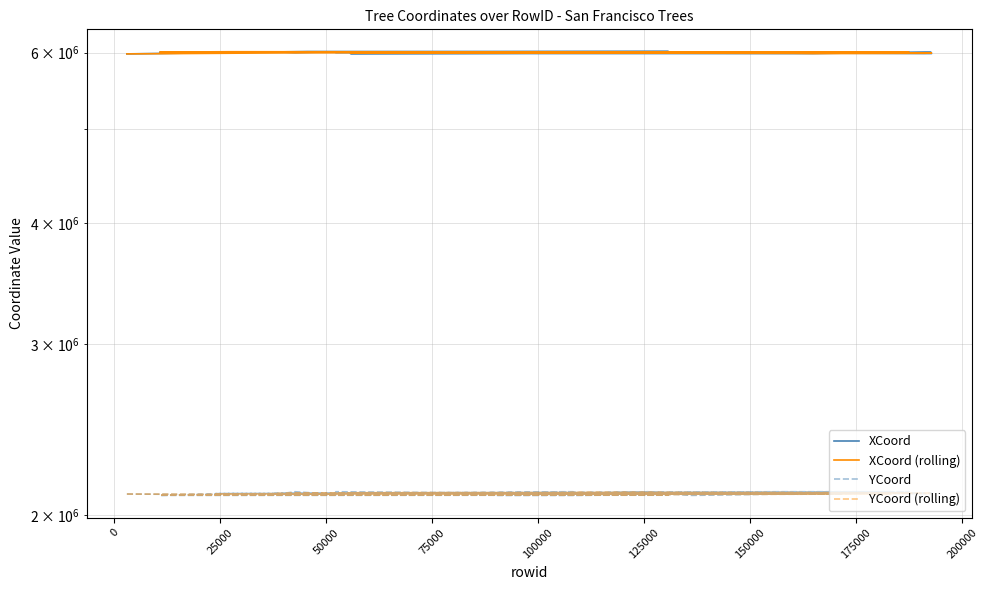

List the series in order of their peak value, highest first.

XCoord, XCoord (rolling), YCoord, YCoord (rolling)